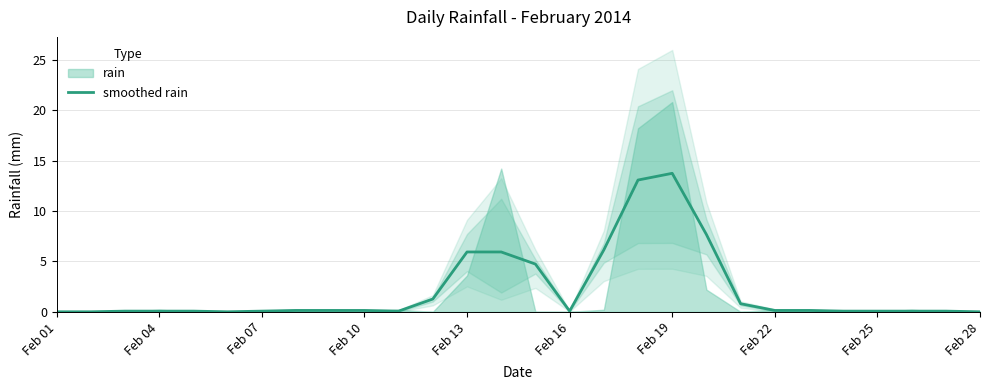

True or false: the data has more than 2 interior local peaks.

False